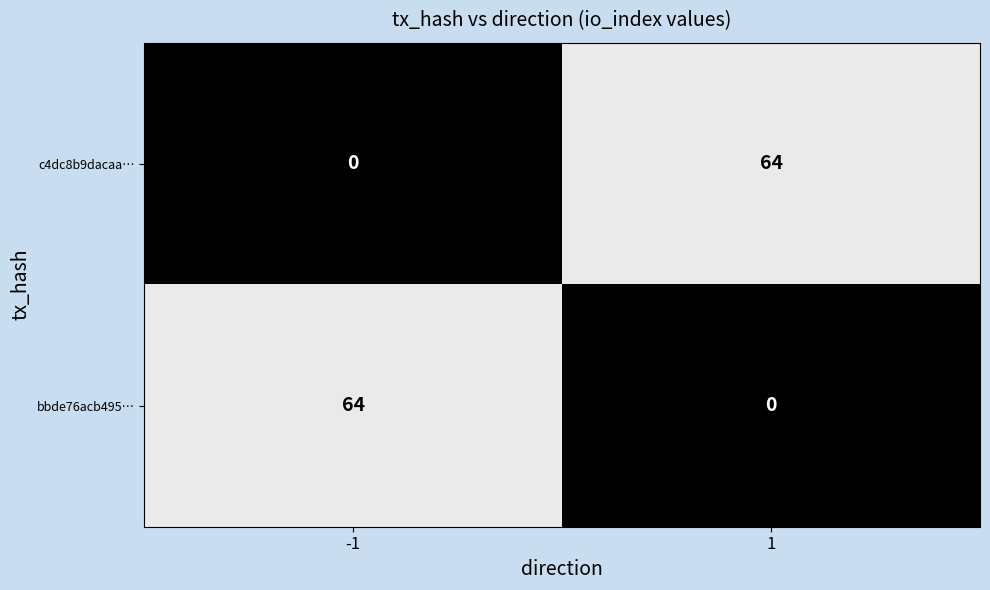

What is the total value across all series at -1?

64